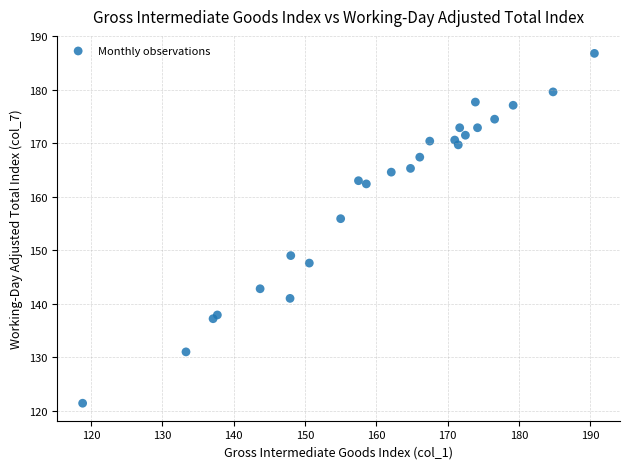

What Y value in the scatter plot is closest to 154?

155.9